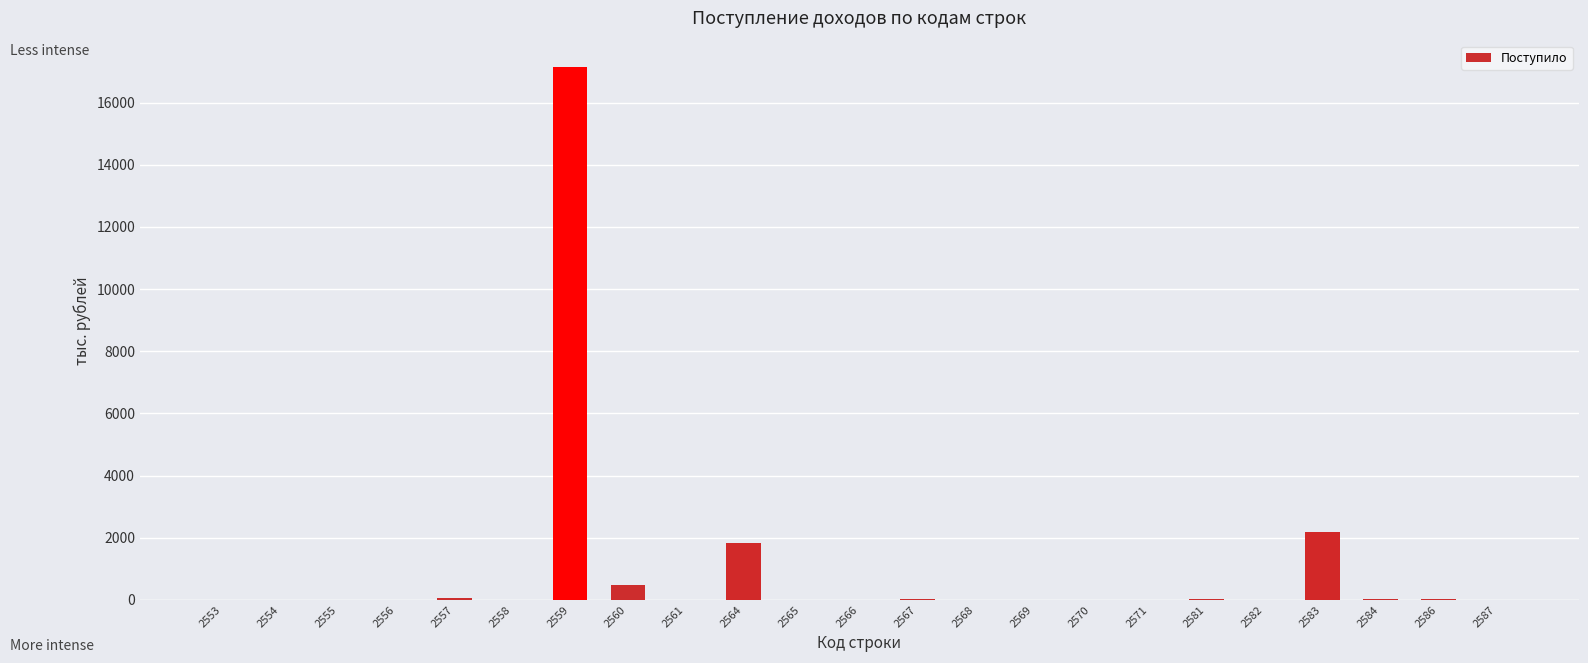

How many categories are shown in the chart?

23